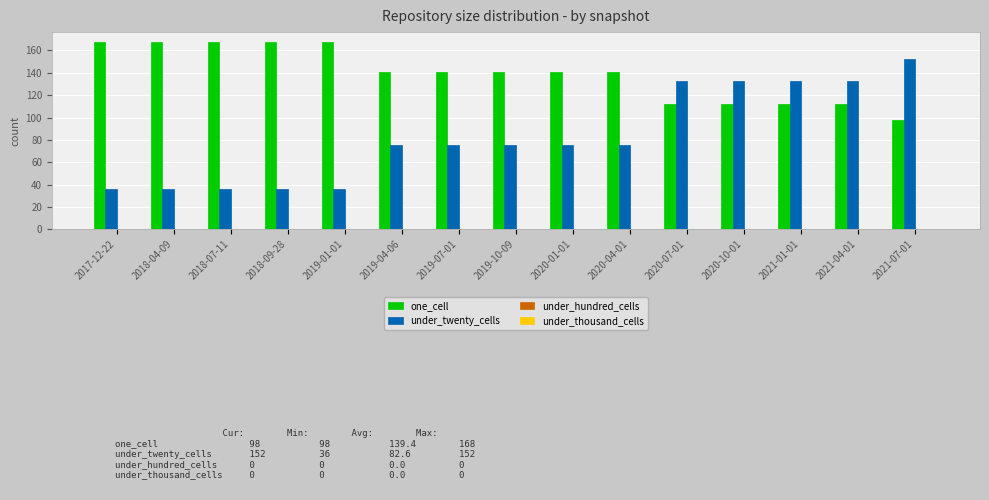

Reading left to right, what are all the values shown in this chart?

one_cell: 168	168	168	168	168	141	141	141	141	141	112	112	112	112	98
under_twenty_cells: 36	36	36	36	36	75	75	75	75	75	133	133	133	133	152